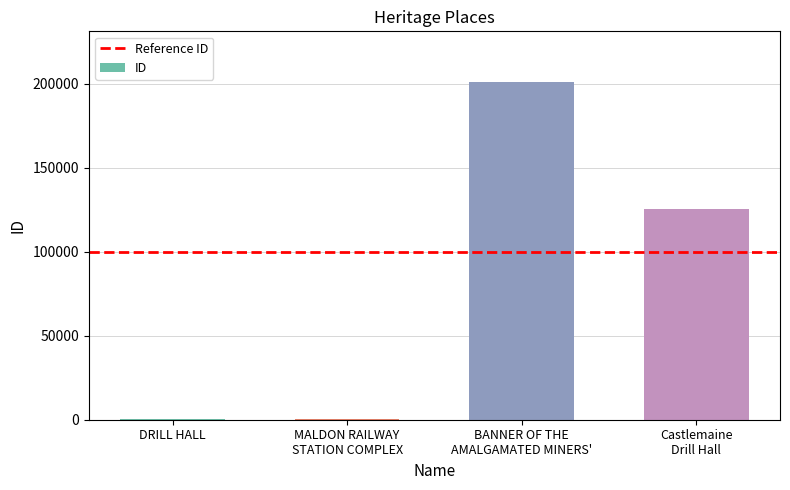

What is the sum of all values?

327245